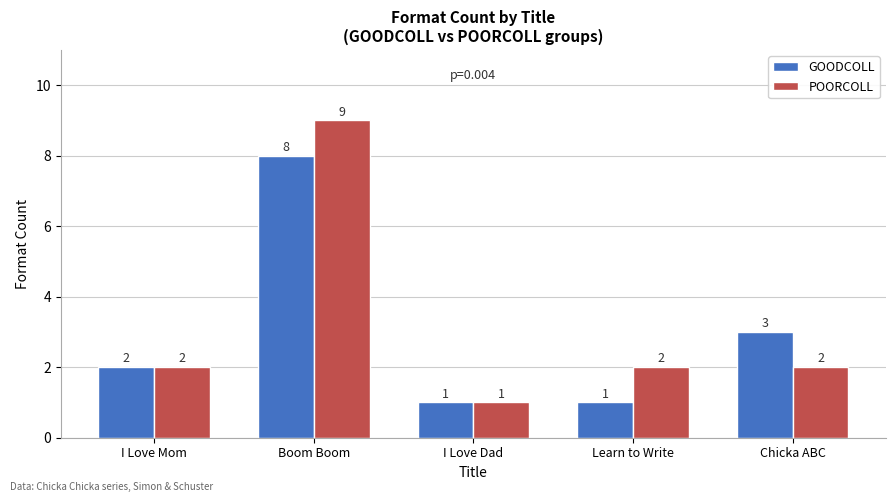

True or false: POORCOLL has a value of 2 at I Love Mom.

True